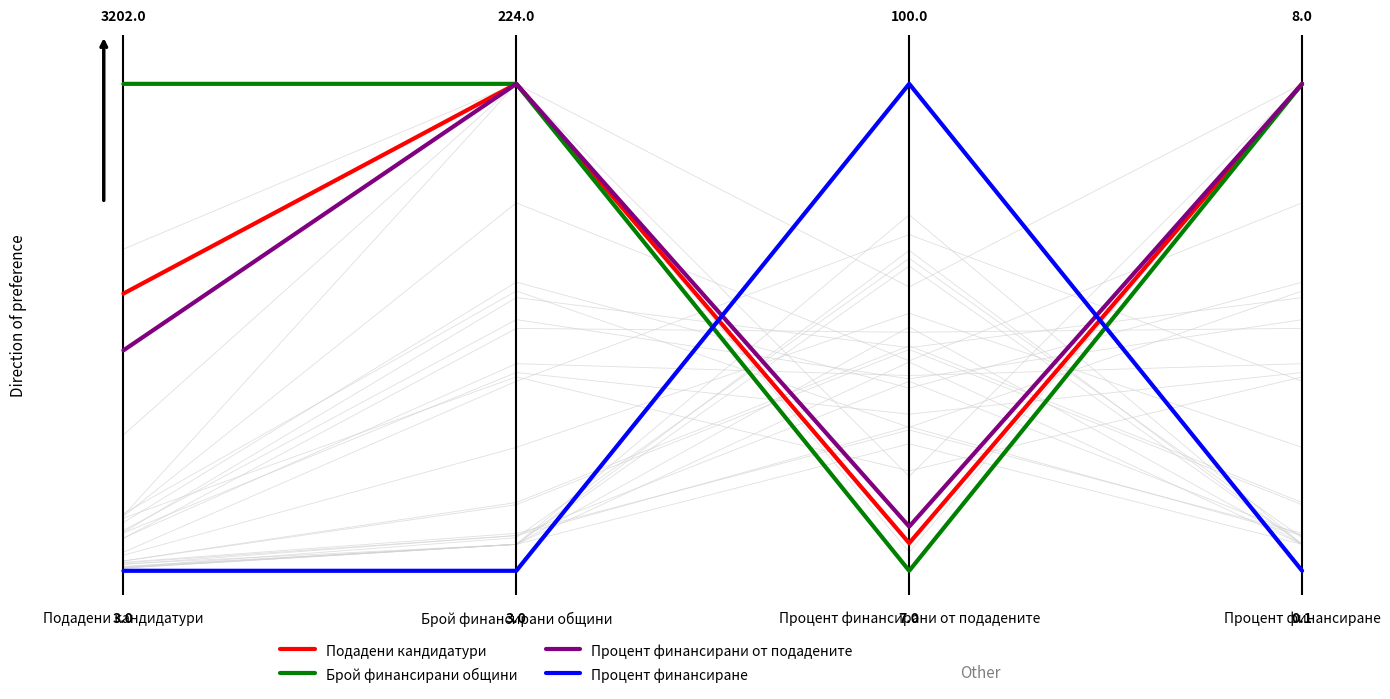

Which series has the largest range (max minus min)?

Брой финансирани общини